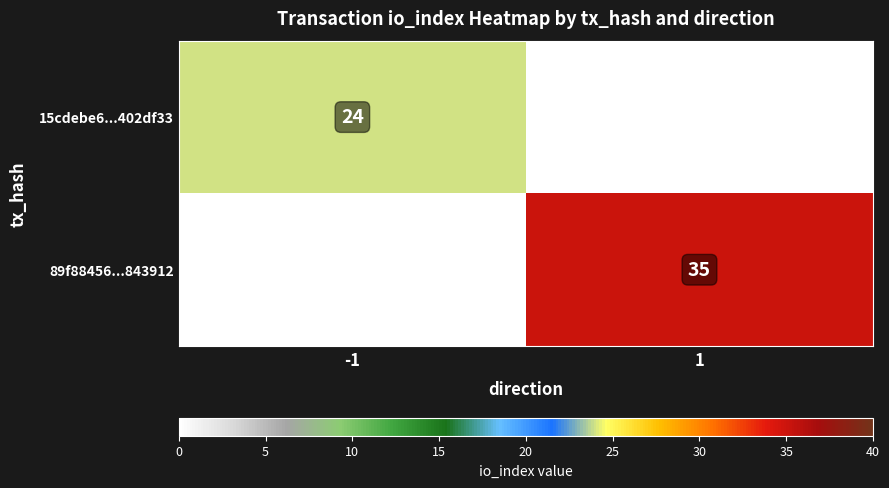

True or false: 15cdebe6...402df33 has a value of 12 at -1.

False